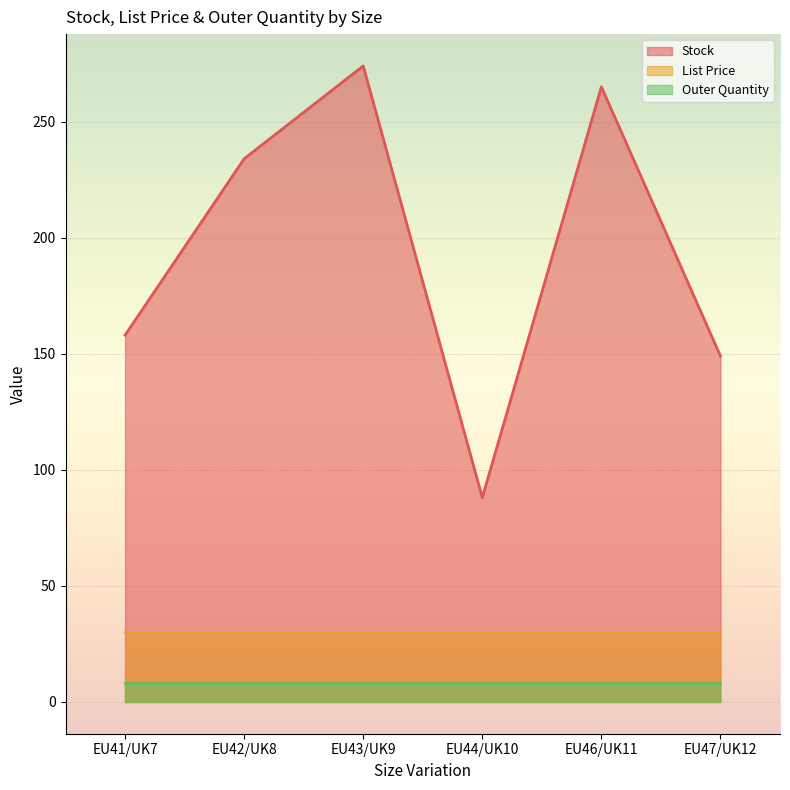

True or false: Stock and List Price intersect in this chart.

False